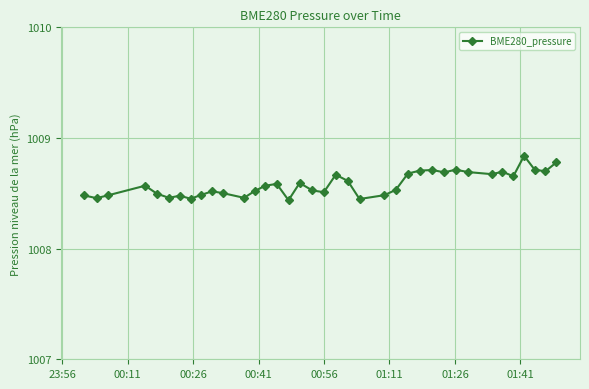

How many values are between 1008 and 1009?

37